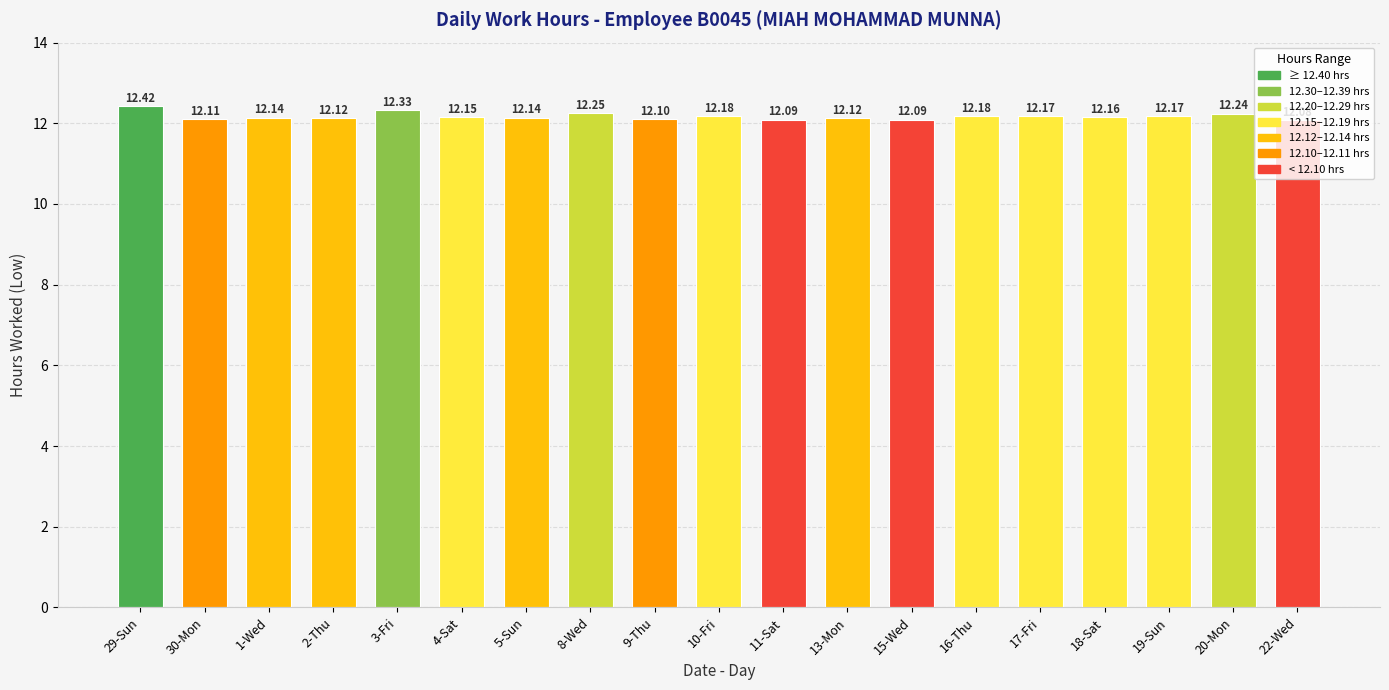

What is the sum of all values?

231.2